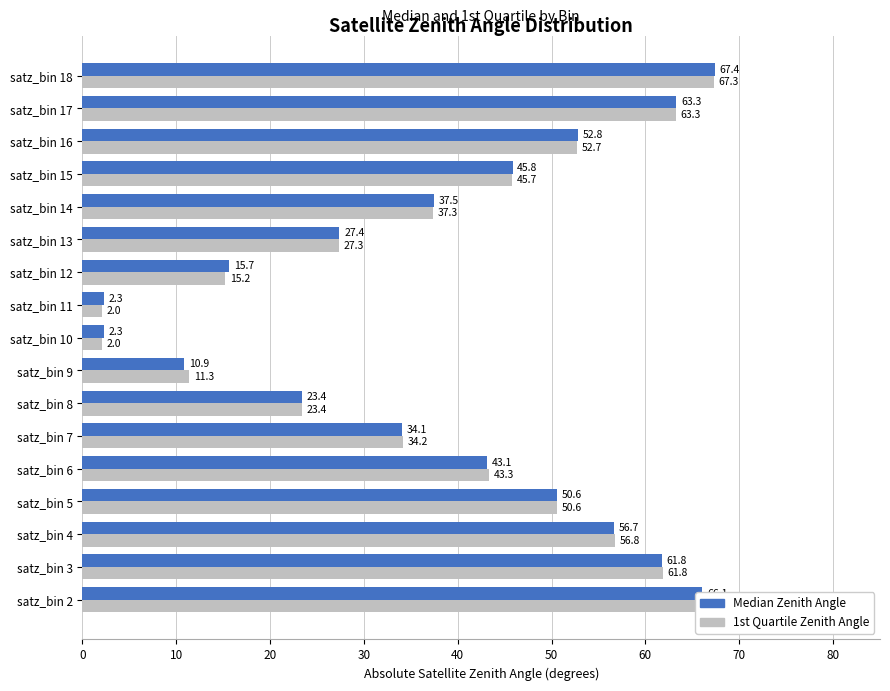

What is the difference between the second highest and minimum values in the 1st Quartile Zenith Angle series?

64.2